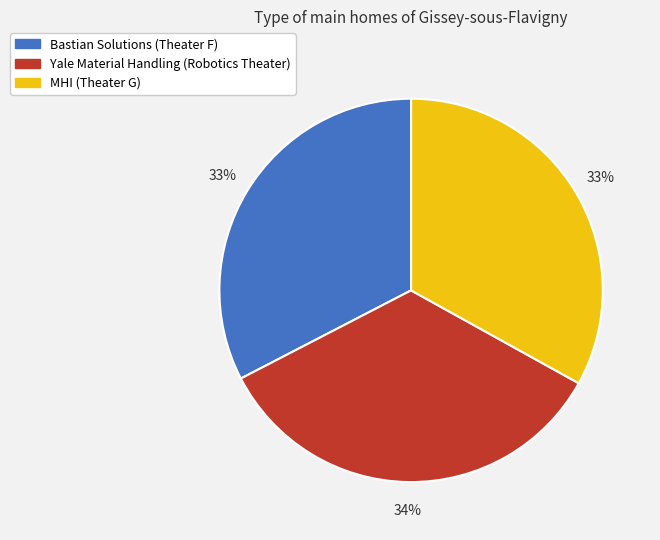

Which category has the biggest portion of the pie?

Yale Material Handling (Robotics Theater)